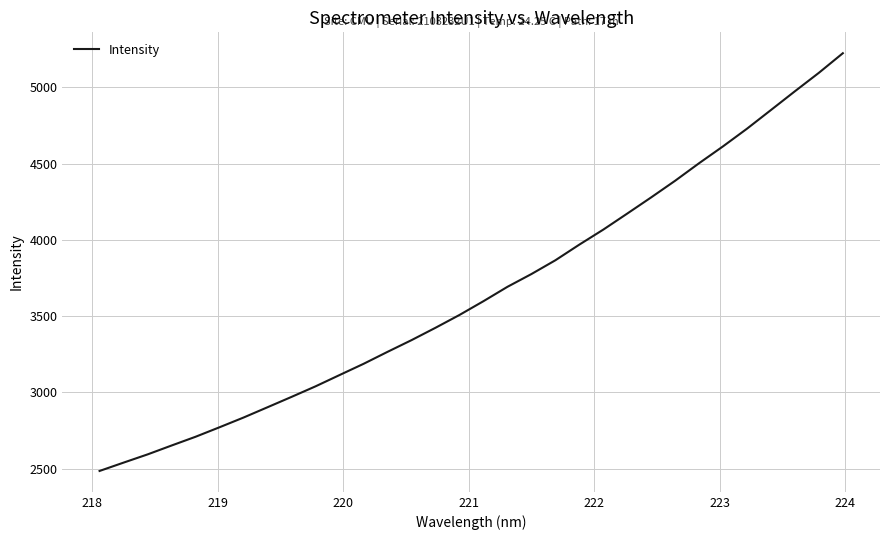

What is the minimum value shown in the chart?

2484.6